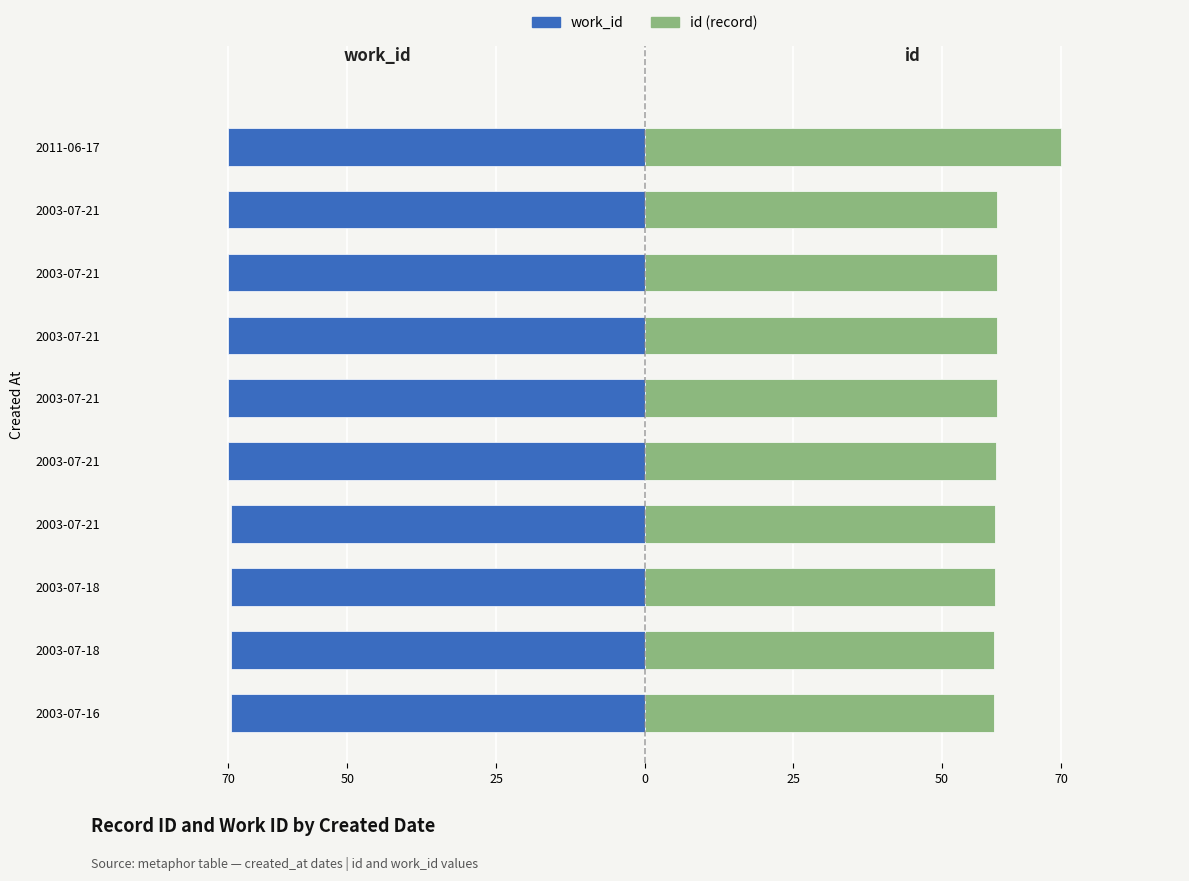

What value does the id series have at 25?

59.1